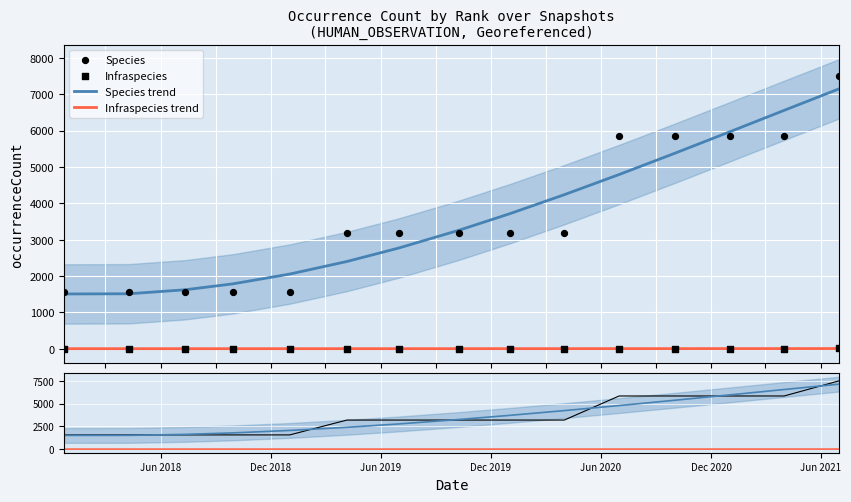

What are all the series names shown in the legend?

Species trend, Infraspecies trend, Species, Infraspecies